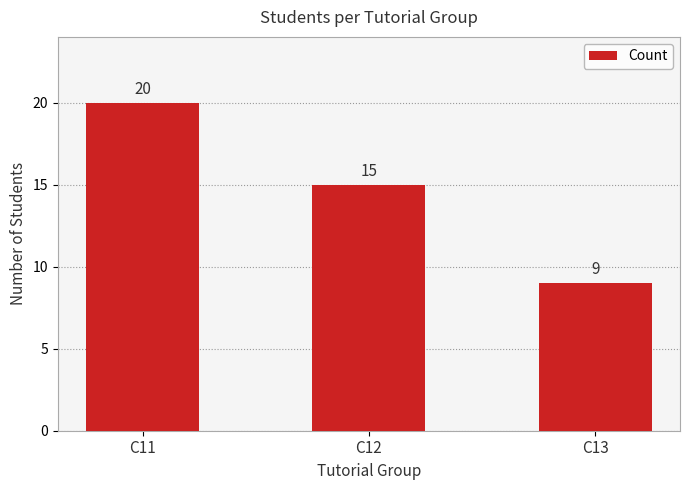

How many categories are shown in the chart?

3